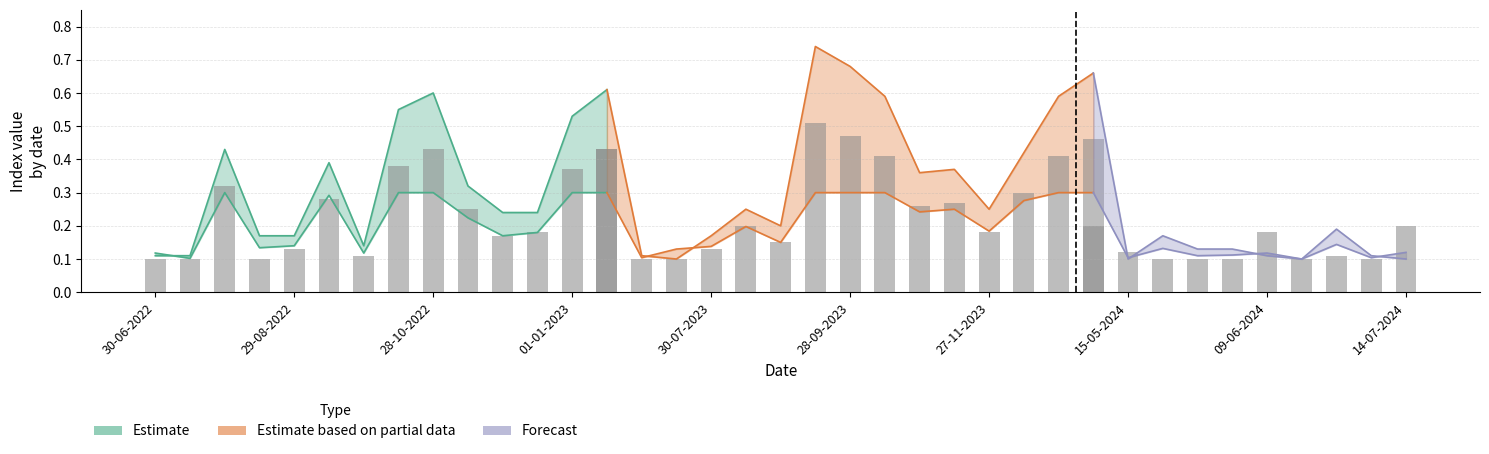

What is the spread (max minus min) of values at 01-01-2024?

0.4